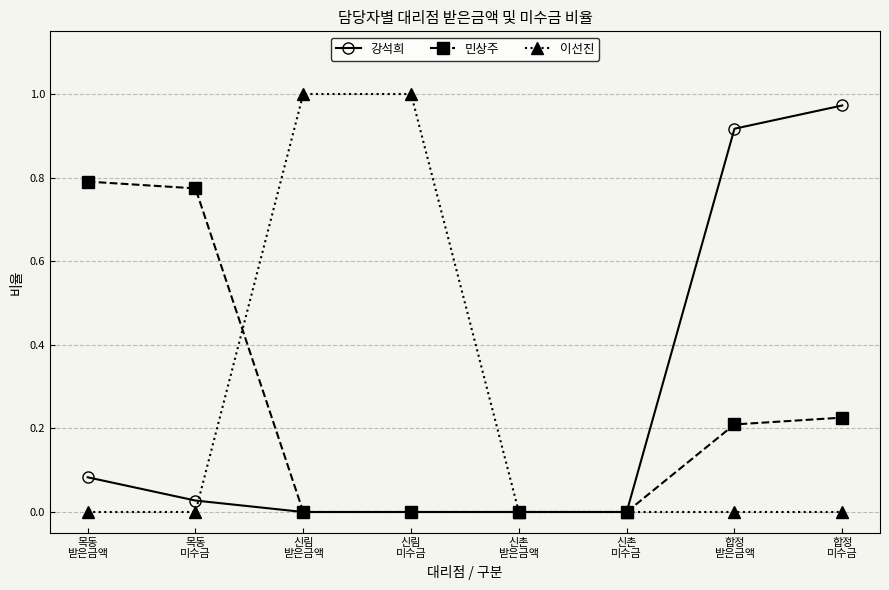

True or false: 민상주 has a value of 0.5 at 신촌
받은금액.

False